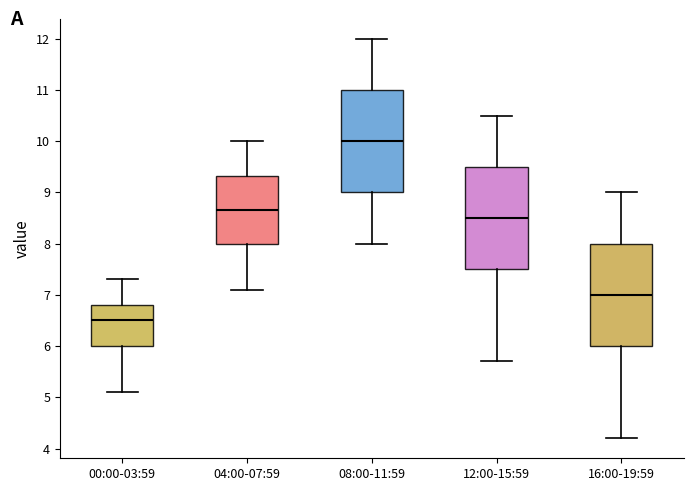

Reading left to right, transcribe this box plot: for each box, give where its median line is, the range the box spans, and where its two whiskers end, as read against the y-axis. The values are not printed on the chart, so give them approximately, as read against the axis.

00:00-03:59: median 6.5, box 6.0 to 6.8, whiskers 5.1 to 7.3
04:00-07:59: median 8.7, box 8.0 to 9.3, whiskers 7.1 to 10.0
08:00-11:59: median 10.0, box 9.0 to 11.0, whiskers 8.0 to 12.0
12:00-15:59: median 8.5, box 7.5 to 9.5, whiskers 5.7 to 10.5
16:00-19:59: median 7.0, box 6.0 to 8.0, whiskers 4.2 to 9.0